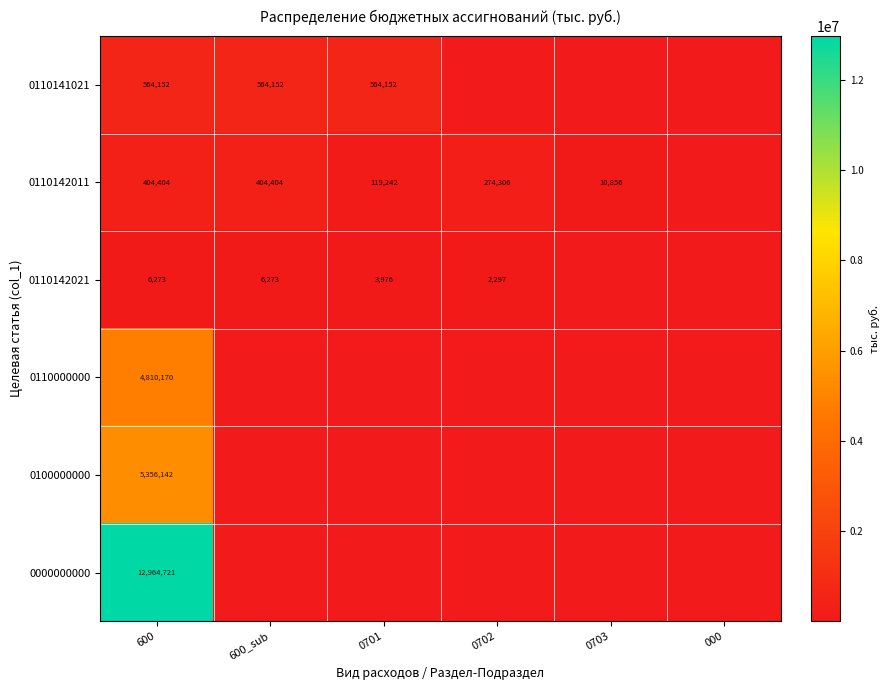

Is the value of 0110142011 at 0702 greater than the value of 0100000000 at 600?

No